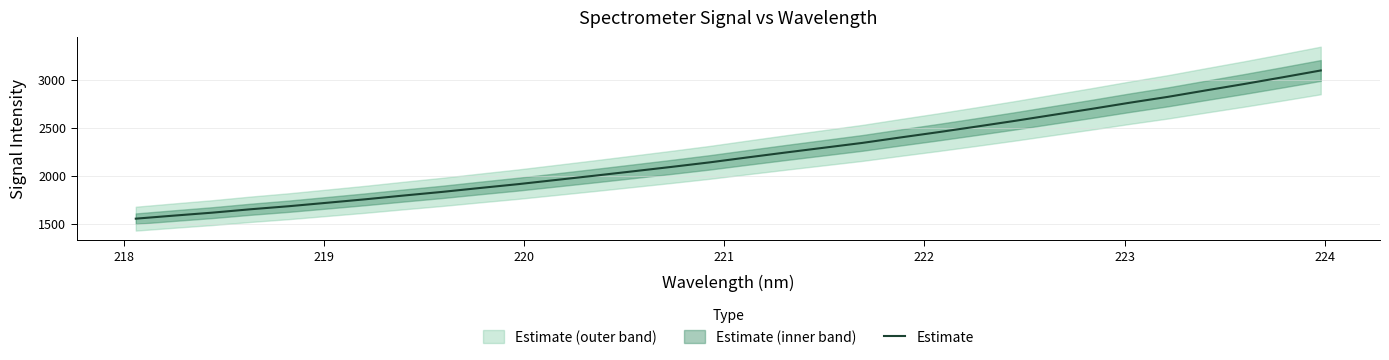

What is the maximum value for Estimate?

3095.1